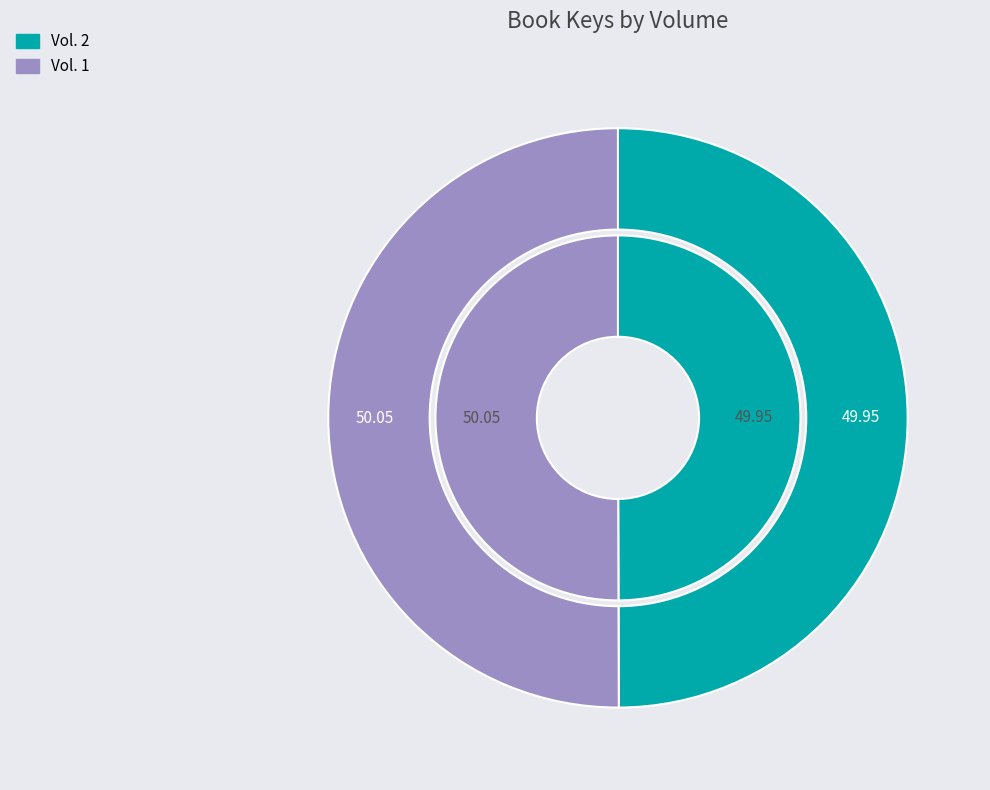

Rank the categories by value from lowest to highest.

Vol. 2, Vol. 1